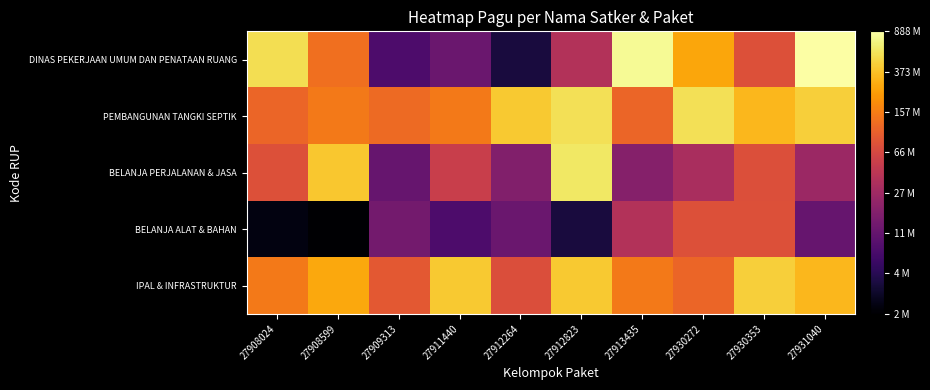

Reading left to right, what are all the values shown in this chart?

DINAS PEKERJAAN UMUM DAN PENATAAN RUANG: 27908024=20.1	27908599=18.7	27909313=15.9	27911440=16.4	27912264=15.2	27912823=17.4	27913435=20.5	27930272=19.4	27930353=18.2	27931040=20.6
PEMBANGUNAN TANGKI SEPTIK: 27908024=18.5	27908599=18.8	27909313=18.6	27911440=18.8	27912264=19.8	27912823=20.1	27913435=18.5	27930272=20.1	27930353=19.6	27931040=19.9
BELANJA PERJALANAN & JASA: 27908024=18.2	27908599=19.8	27909313=16.3	27911440=17.8	27912264=16.7	27912823=20.2	27913435=16.8	27930272=17.3	27930353=18.1	27931040=17.1
BELANJA ALAT & BAHAN: 27908024=14.7	27908599=14.5	27909313=16.5	27911440=15.9	27912264=16.4	27912823=15.2	27913435=17.4	27930272=18.2	27930353=18.2	27931040=16.3
IPAL & INFRASTRUKTUR: 27908024=18.8	27908599=19.4	27909313=18.3	27911440=19.8	27912264=18.1	27912823=19.8	27913435=18.8	27930272=18.5	27930353=19.9	27931040=19.6